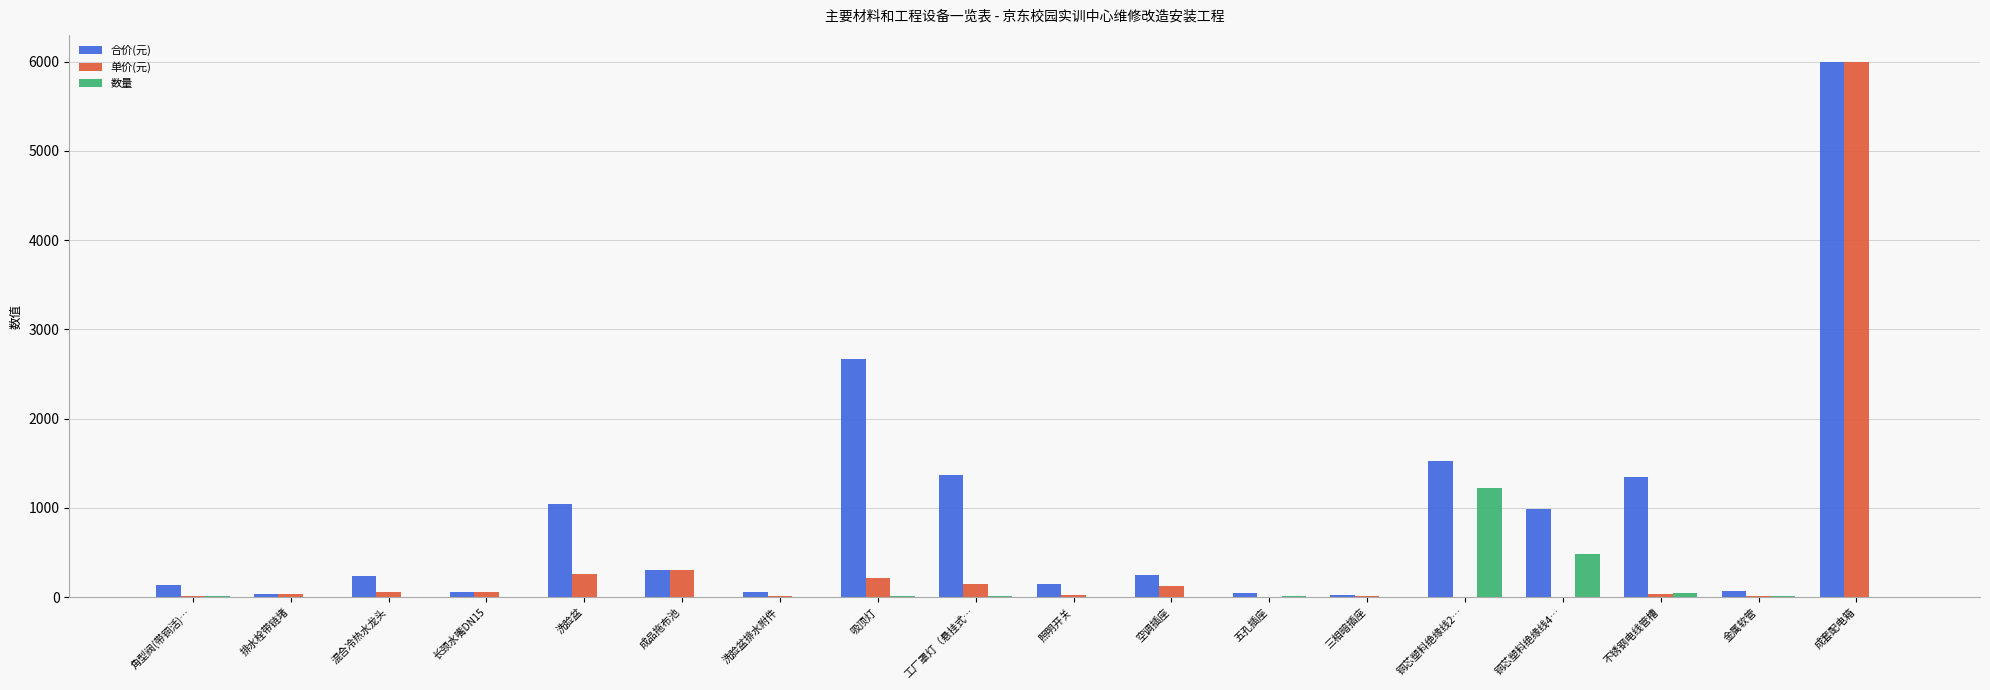

At which category is the sum across all series the highest?

成套配电箱